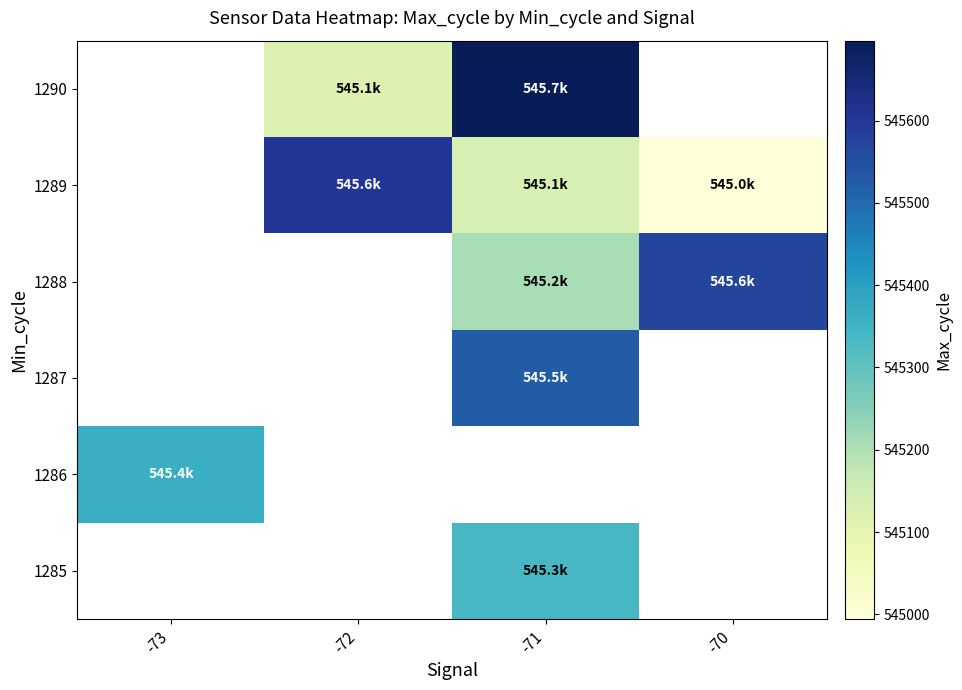

Which label corresponds to the largest value in the chart?

-71